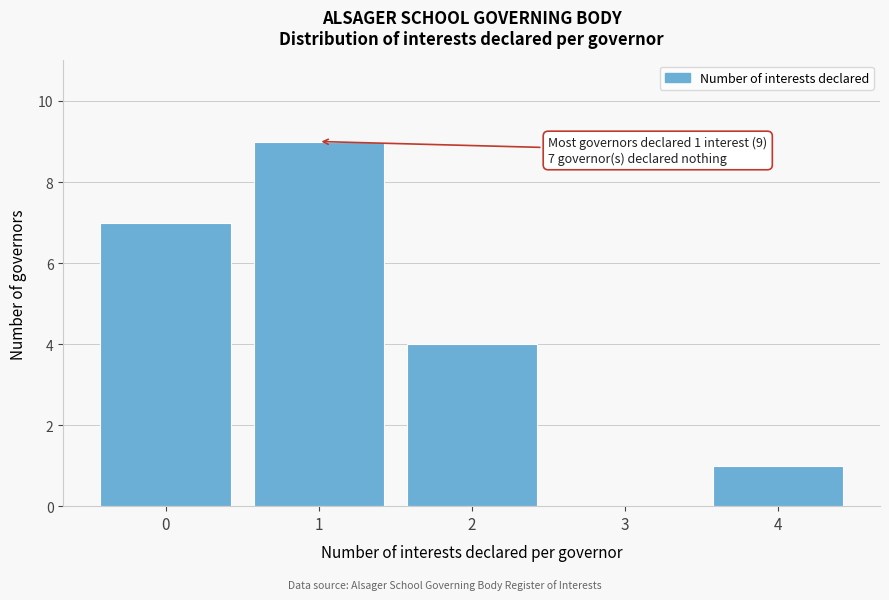

Over which range of the x-axis is the bar tallest?

0.5 to 1.5